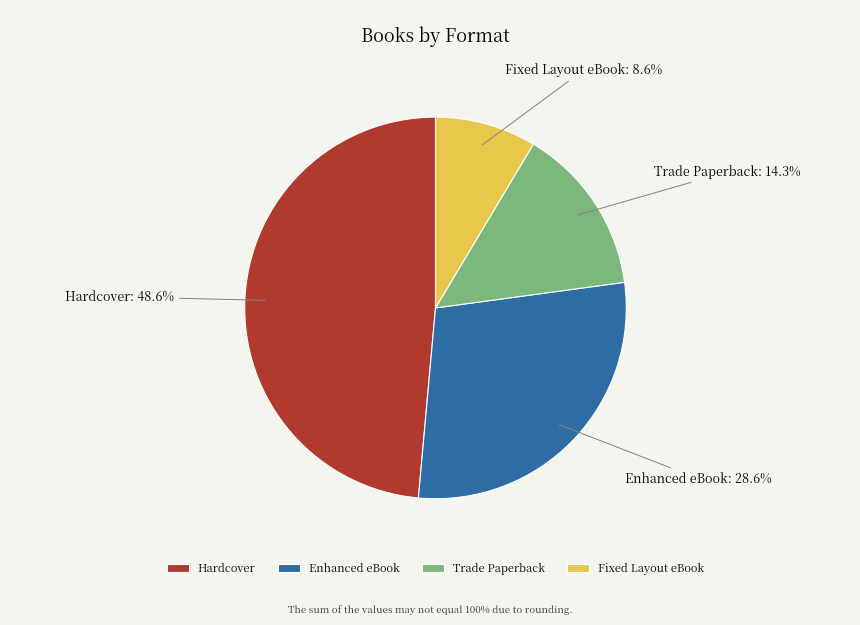

To the nearest percent, what portion does Hardcover represent?

49%